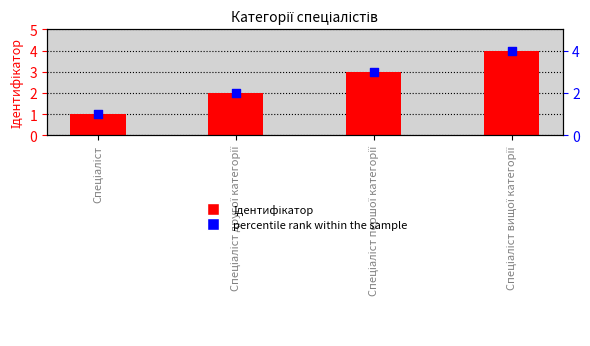

Which series contains the lowest Y value?

Ідентифікатор